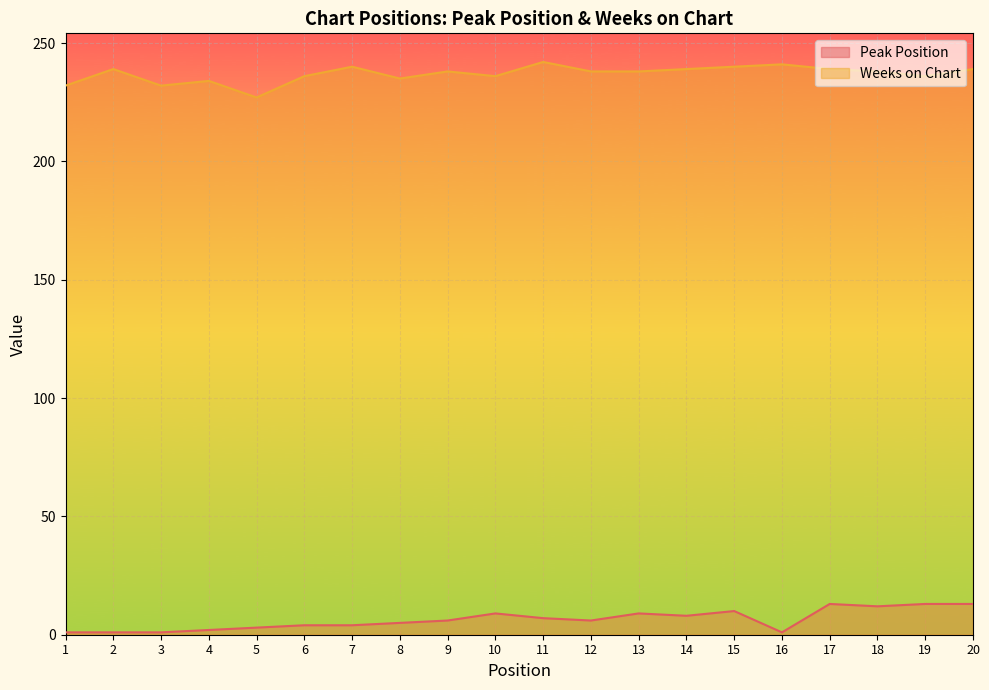

At 13, list the series in order from largest to smallest.

Weeks on Chart, Peak Position